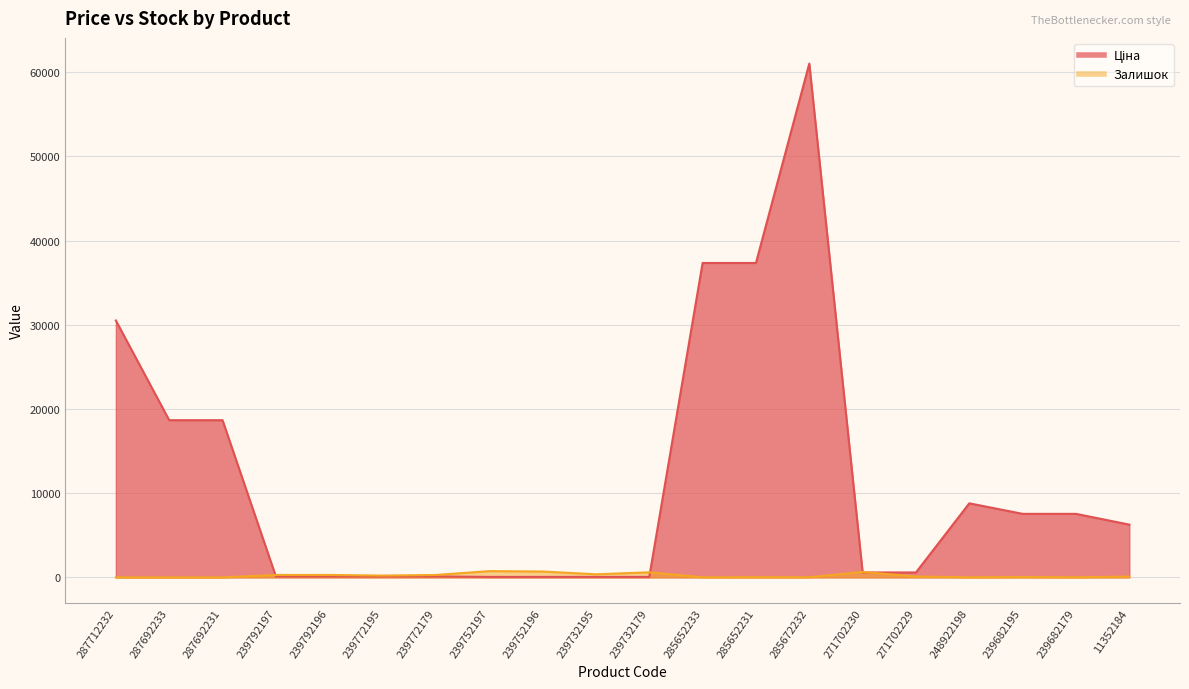

Rank the series by their maximum value, from lowest to highest.

Залишок, Ціна